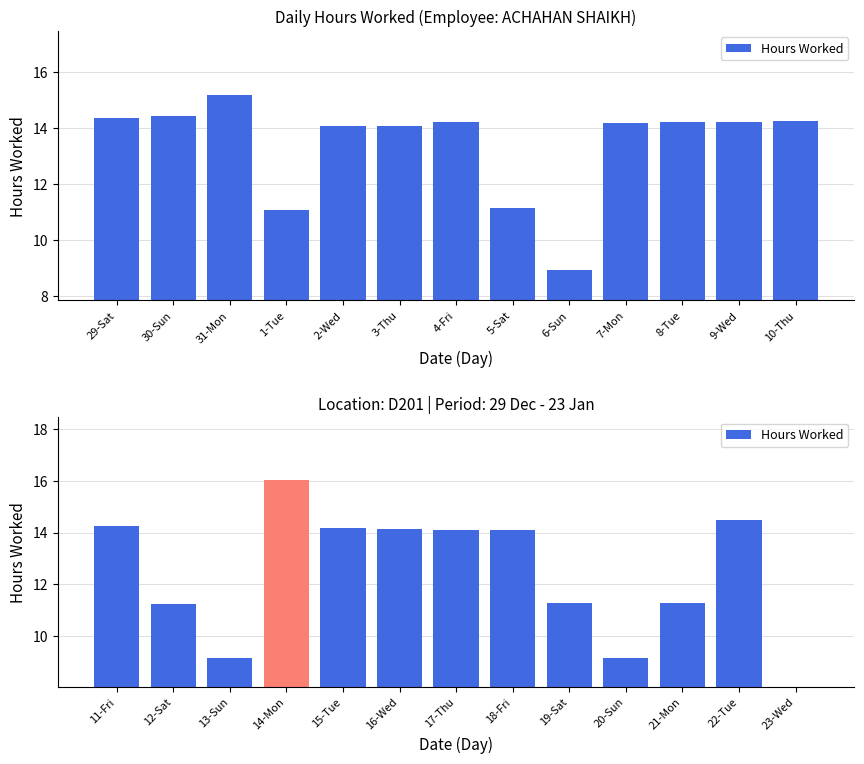

What is the difference between the values at 17-Thu and 11-Fri?

0.1